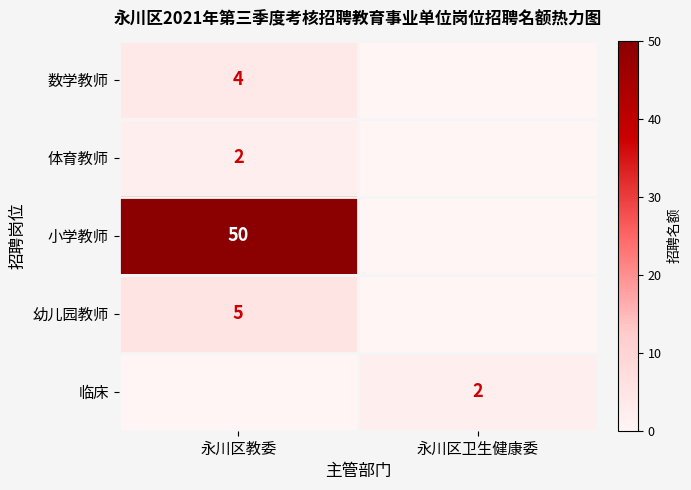

The 小学教师 series shows 83 at 永川区教委. True or false?

False